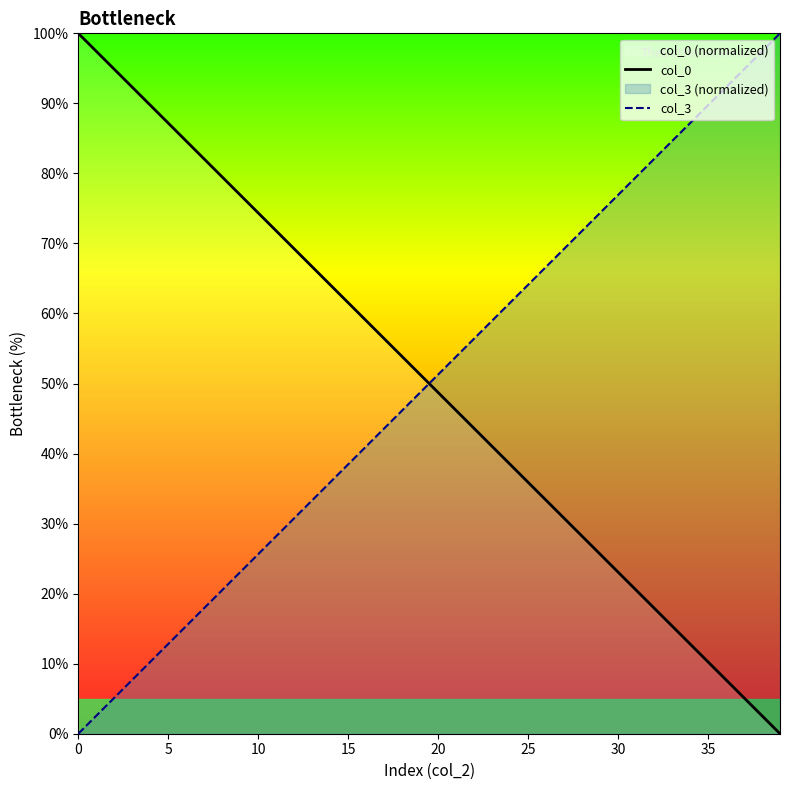

Where is col_3 nearest to the value 50?

20